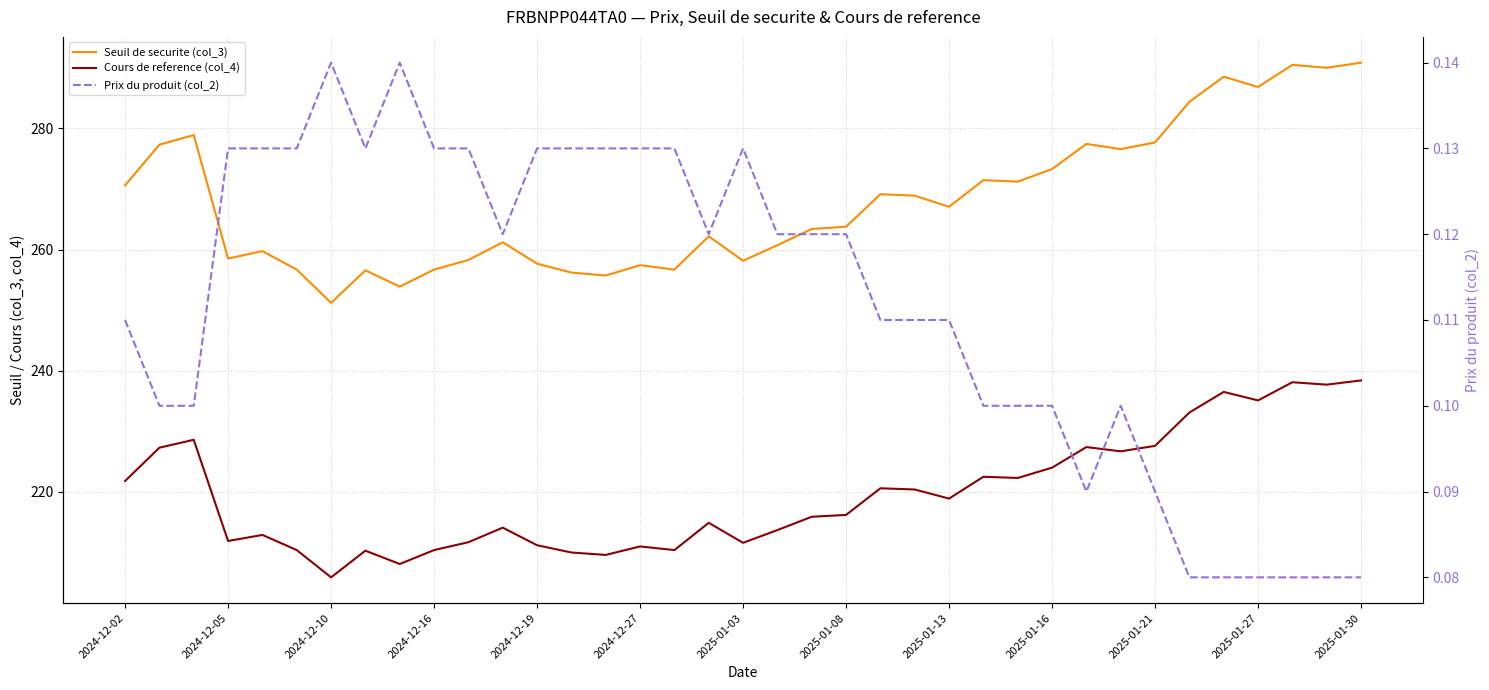

List the series in order of their overall mean, lowest first.

Prix du produit (col_2), Cours de reference (col_4), Seuil de securite (col_3)